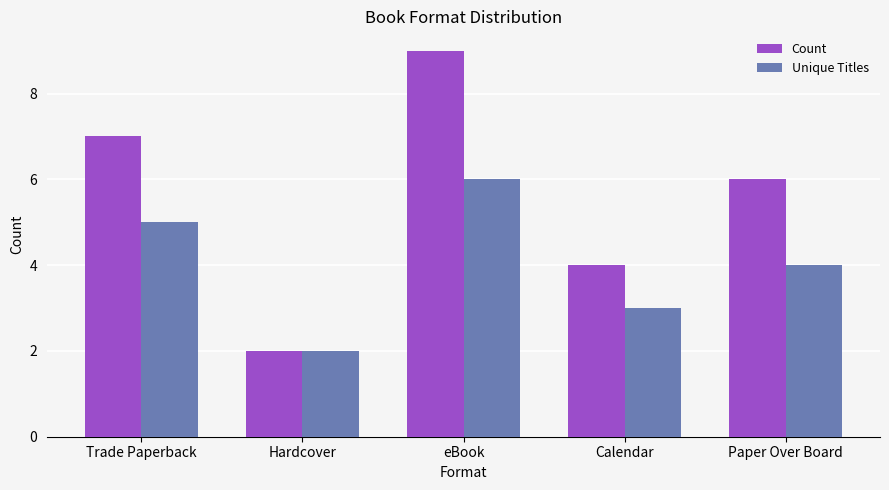

At which category does the chart reach its peak across all series?

eBook